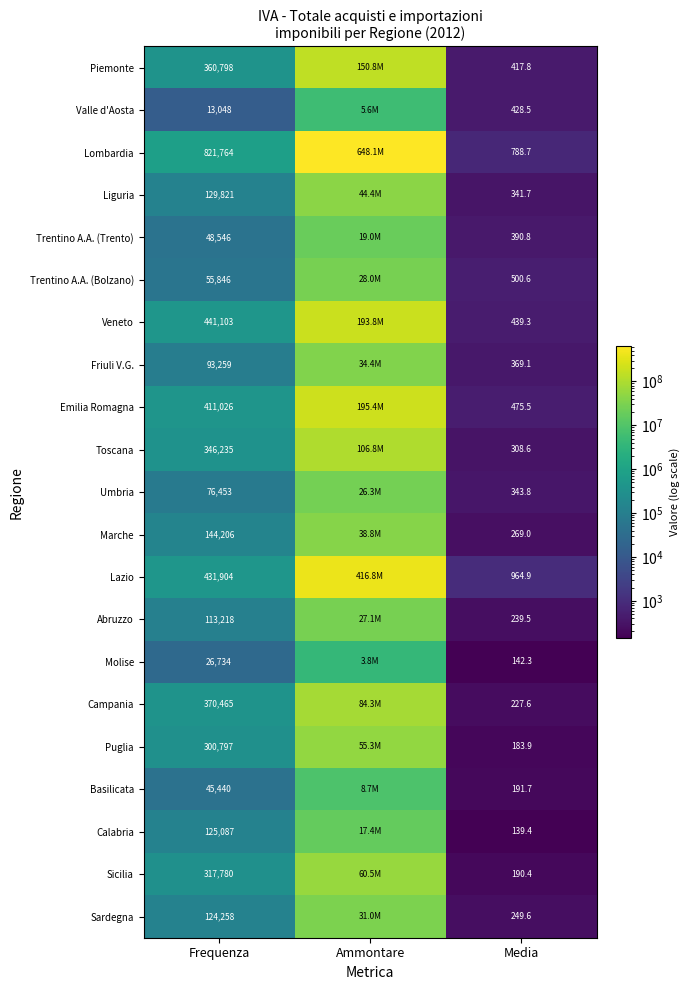

What is the spread (max minus min) of values at Media?

825.5